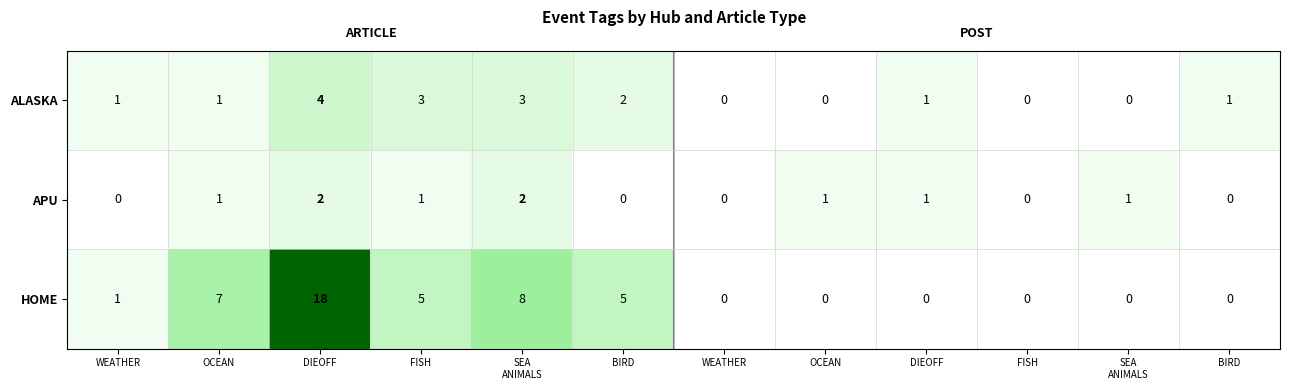

Which category has the highest value across all series?

DIEOFF